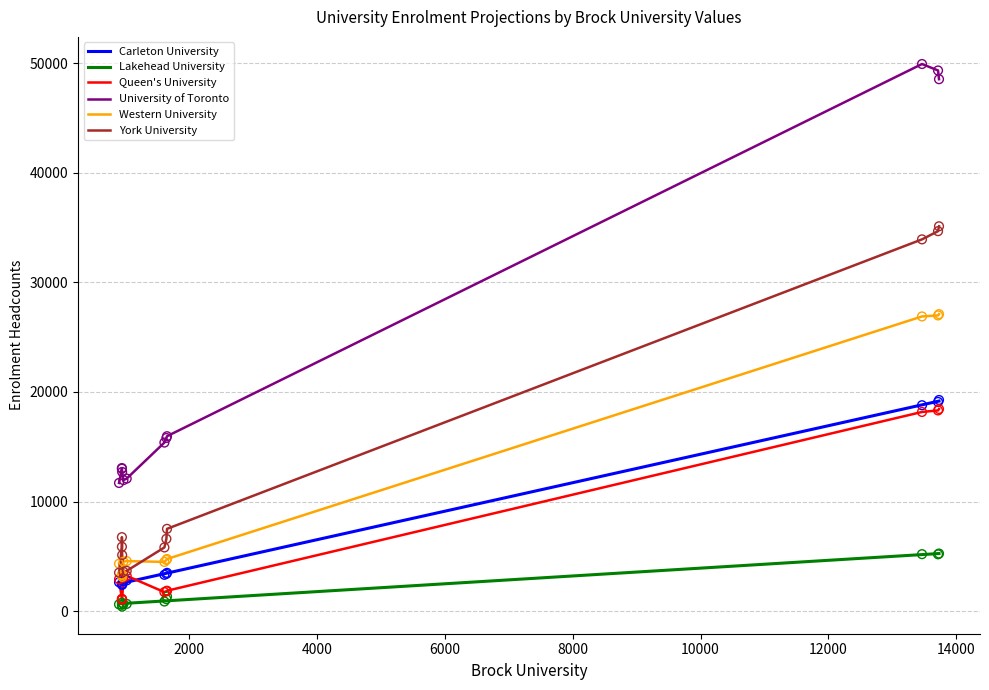

What is the total value across all series at 9?

31611